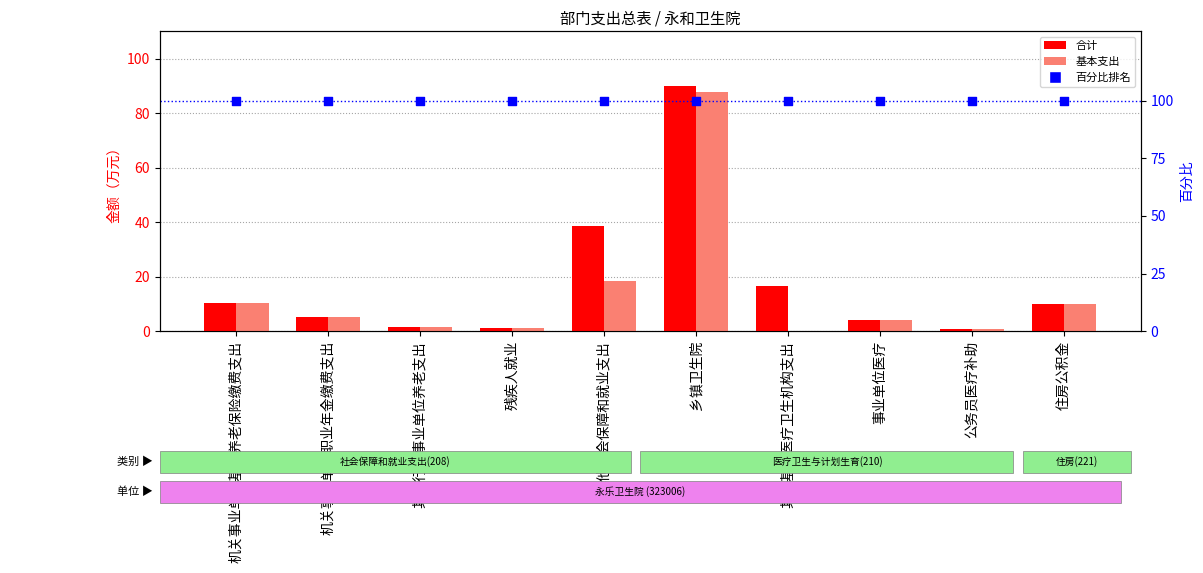

Which series has the largest Y range (max minus min)?

合计